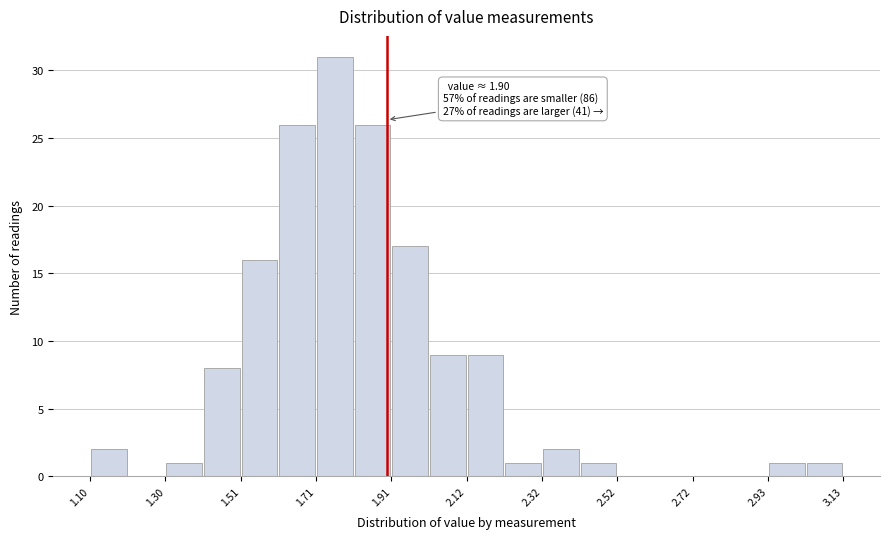

Around what value on the x-axis is the tallest bar? Give the approximate position of its centre, as read against the axis.

1.75